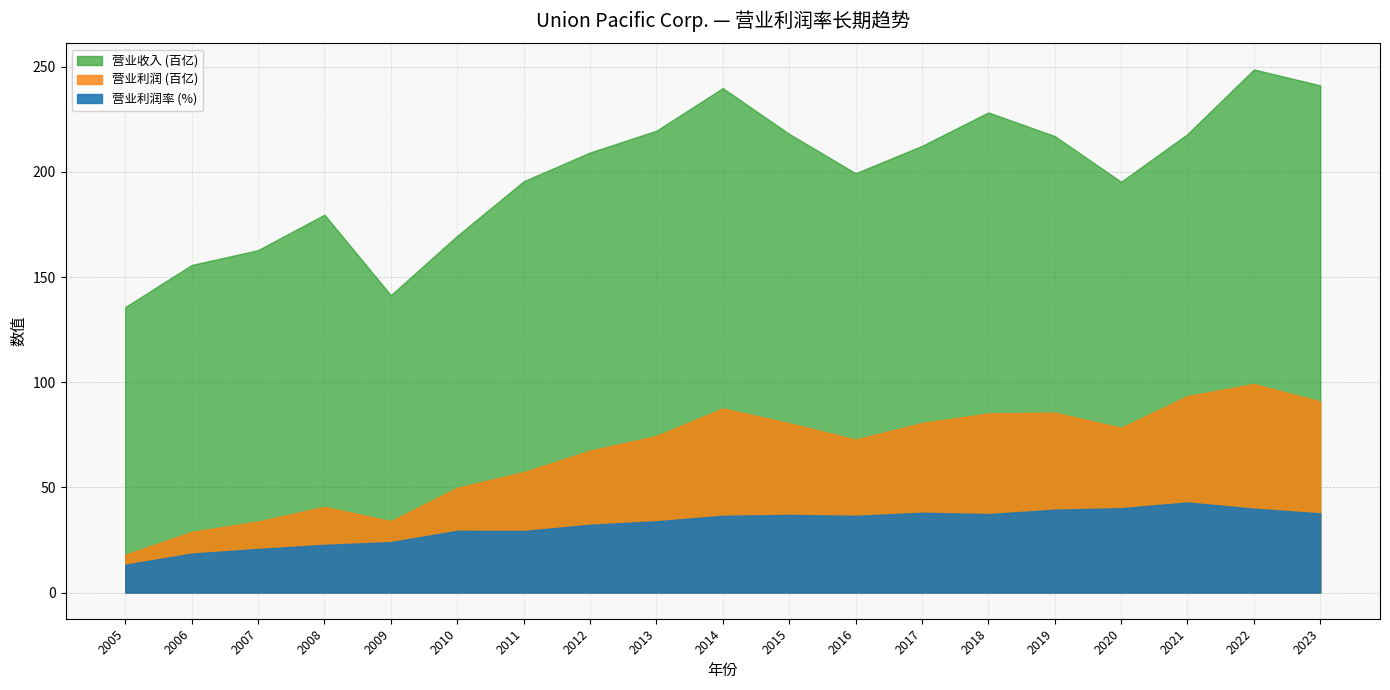

True or false: 营业利润率 has a value of 0.1 at 2015.

False